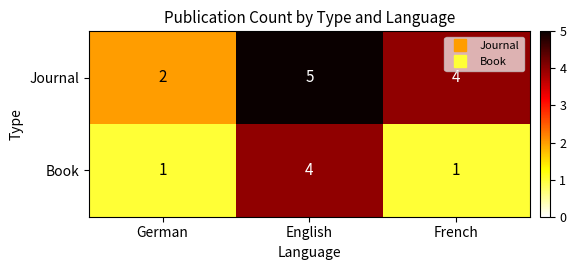

How many Journal values are between 2 and 5?

3